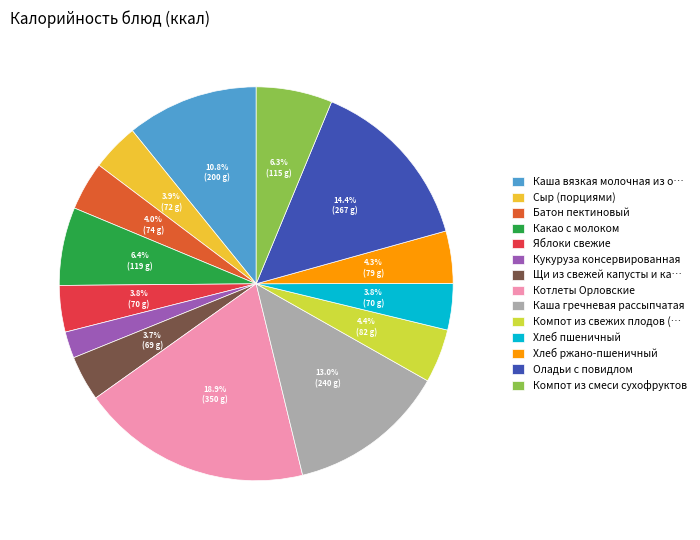

Does any single category account for the majority?

No